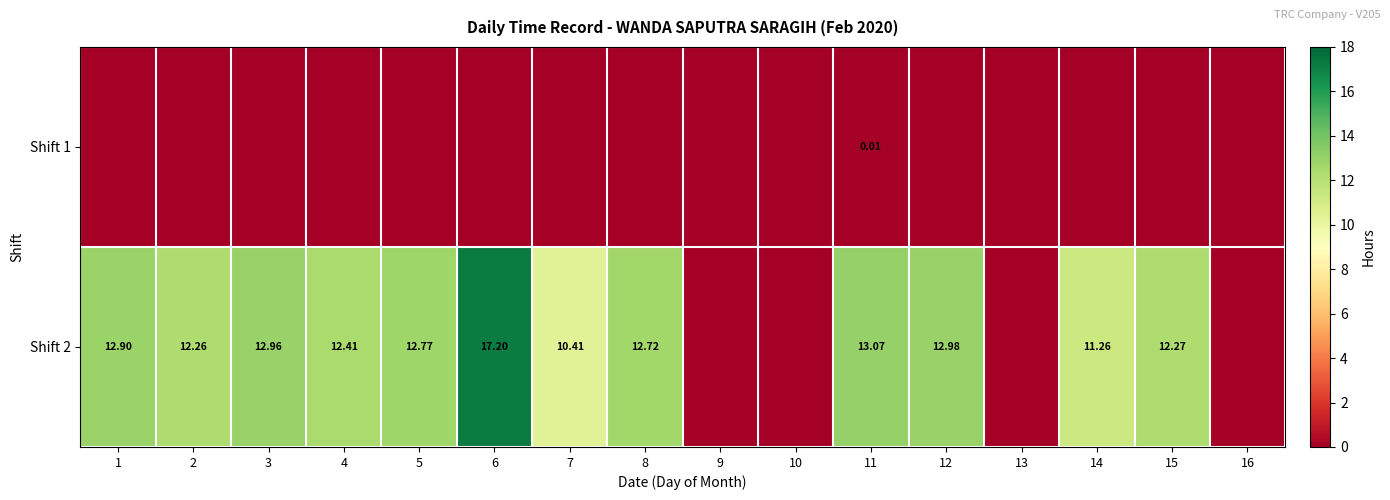

Between 10 and 15, which series saw the biggest shift?

Shift 2